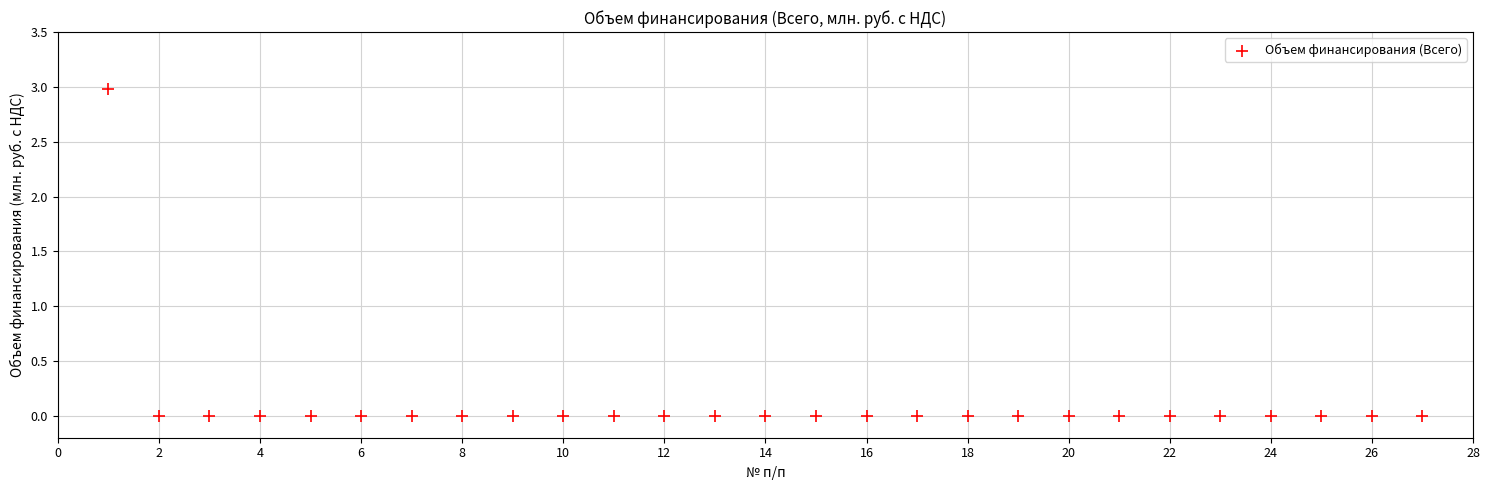

What is the range of Y values (max minus min)?

3.0